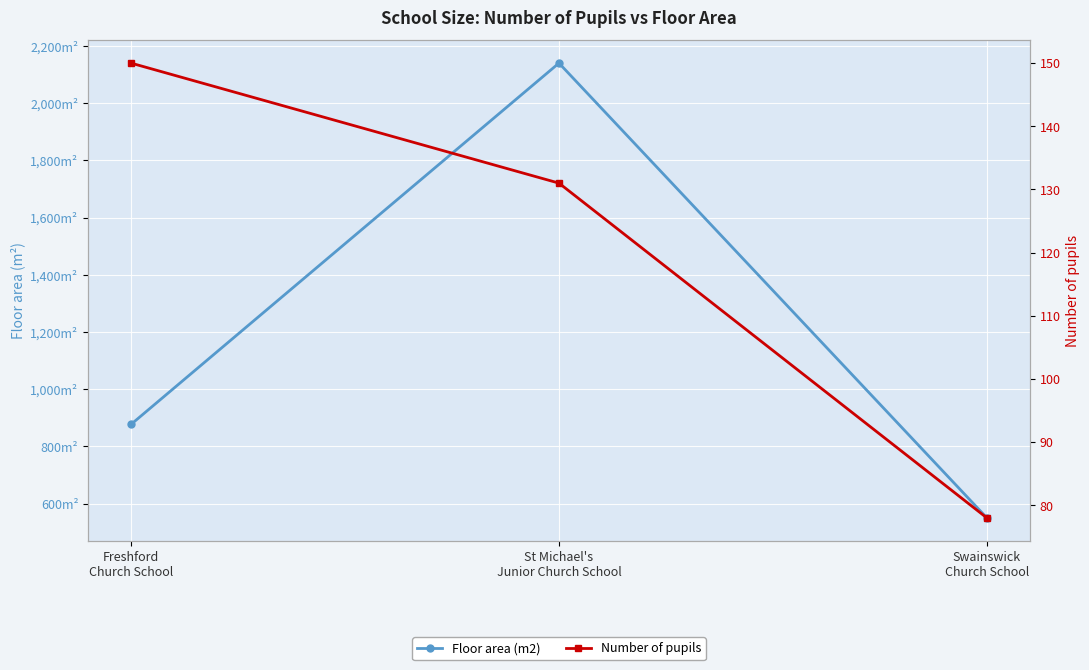

Reading right to left, list all the values displayed in this chart.

Floor area (m2): 550	2140	877
Number of pupils: 78	131	150